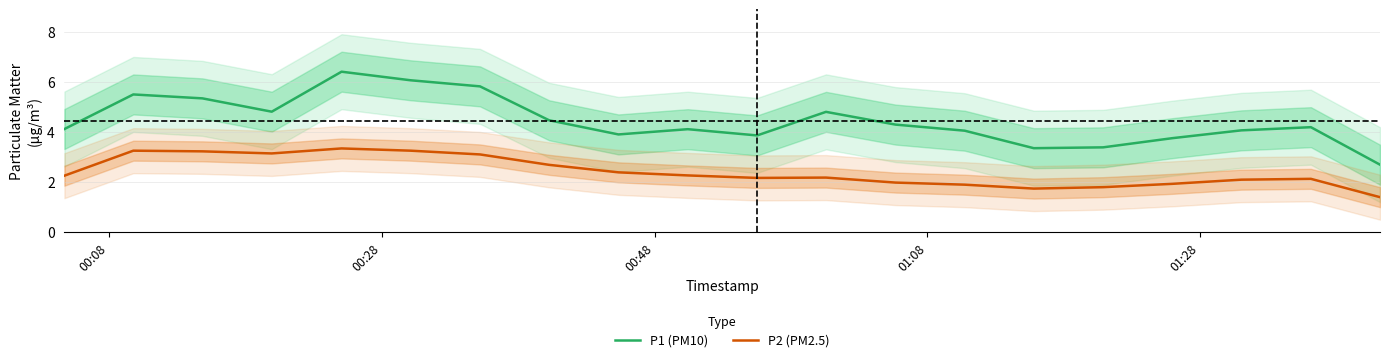

What is the lowest value of the P1 (PM10) series?

2.7